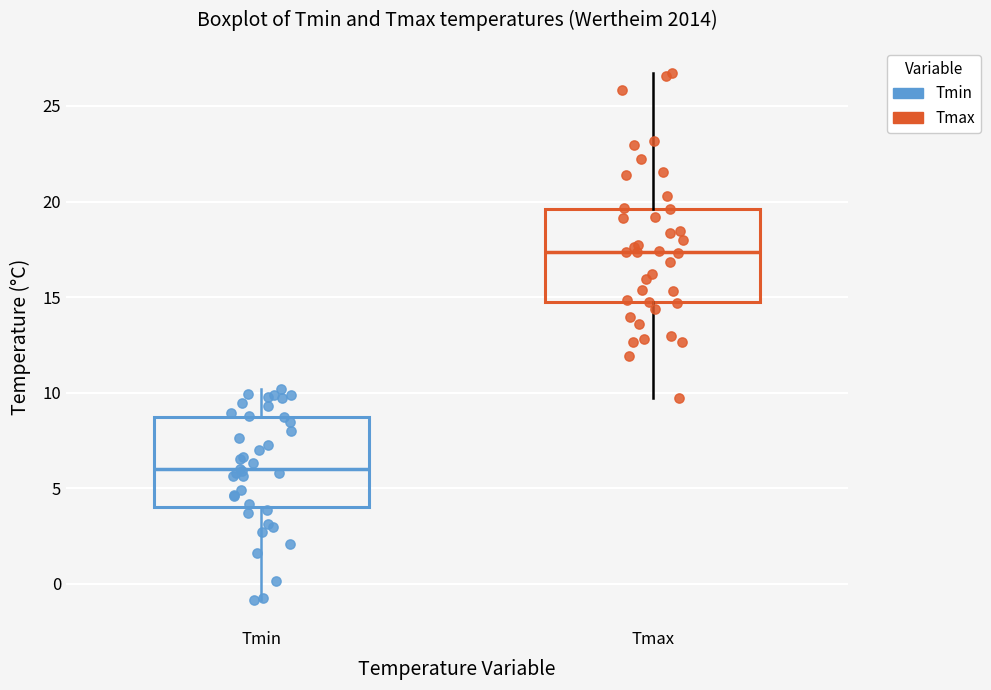

Where does the median line of the box for Tmin sit on the y-axis? The values are not printed on the chart, so give them approximately, as read against the axis.

6.0